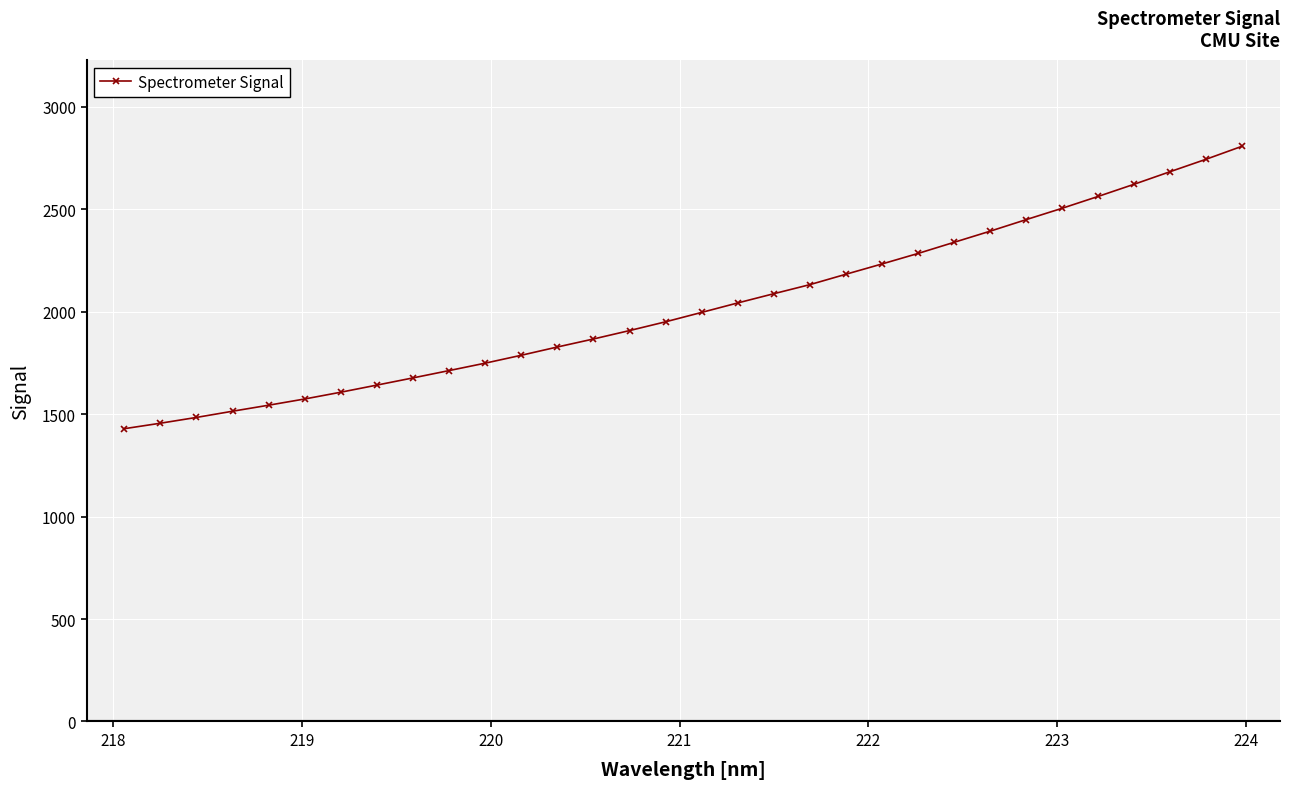

What is the smallest value displayed?

1429.0